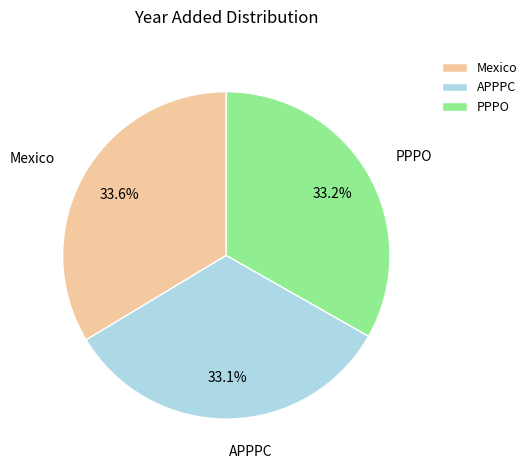

To the nearest percent, what is the difference between the largest and smallest slice percentages?

1%